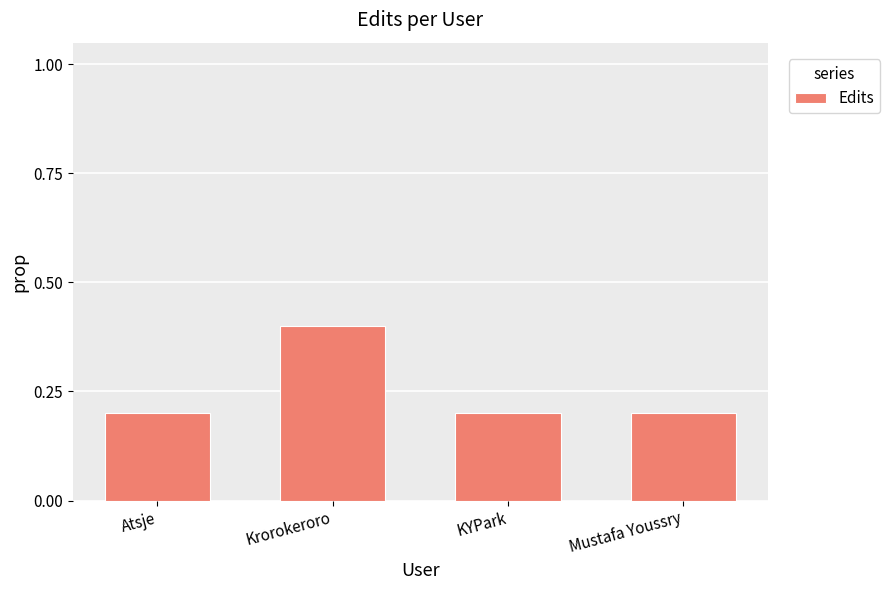

Reading left to right, extract all data points from this chart.

Atsje=0.2	Krorokeroro=0.4	KYPark=0.2	Mustafa Youssry=0.2